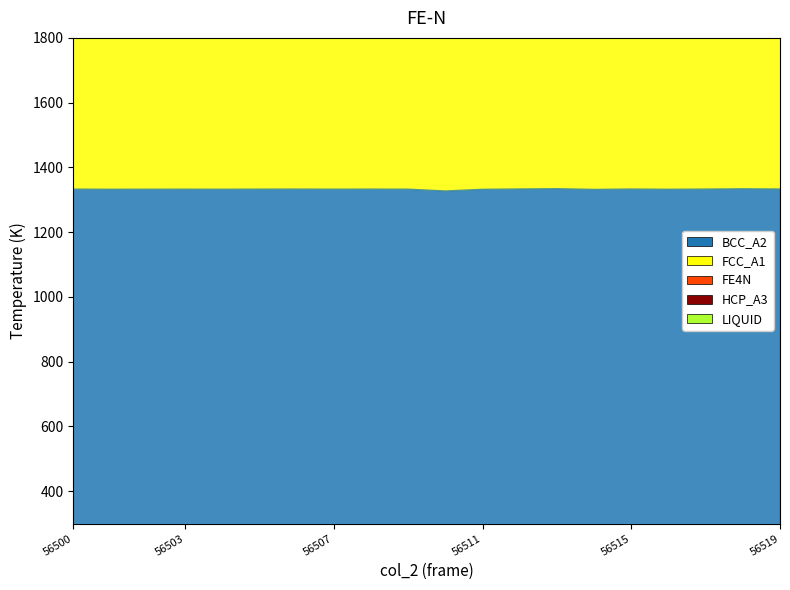

True or false: col_510 and col_511 cross at least once.

False